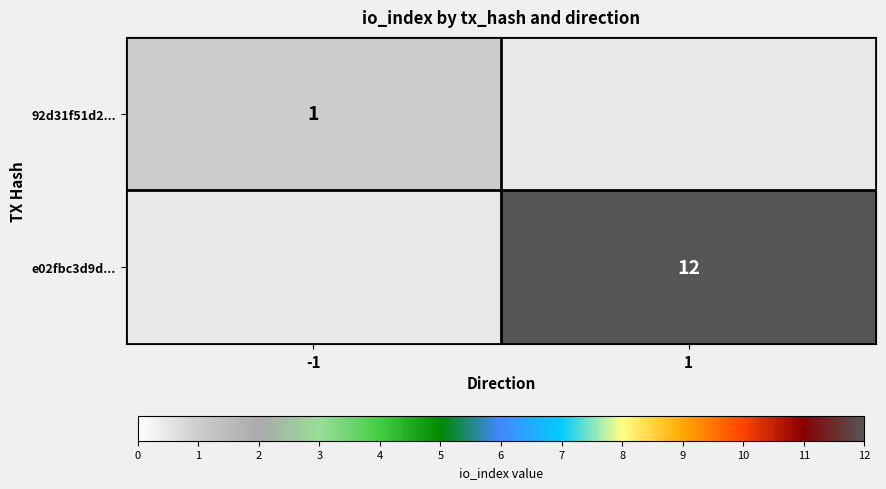

True or false: e02fbc3d9d... has a value of 16.6 at 1.

False